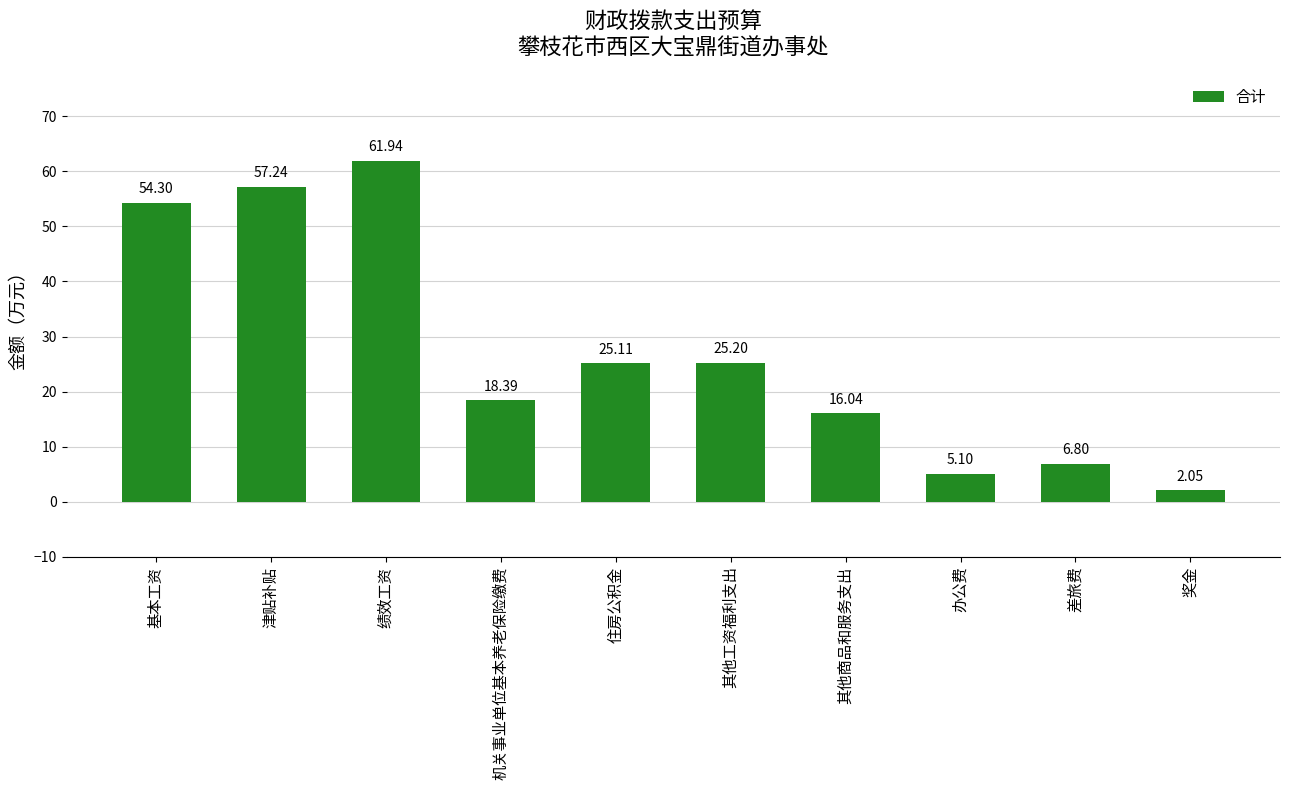

Rank the categories by value from lowest to highest.

奖金, 办公费, 差旅费, 其他商品和服务支出, 机关事业单位基本养老保险缴费, 住房公积金, 其他工资福利支出, 基本工资, 津贴补贴, 绩效工资